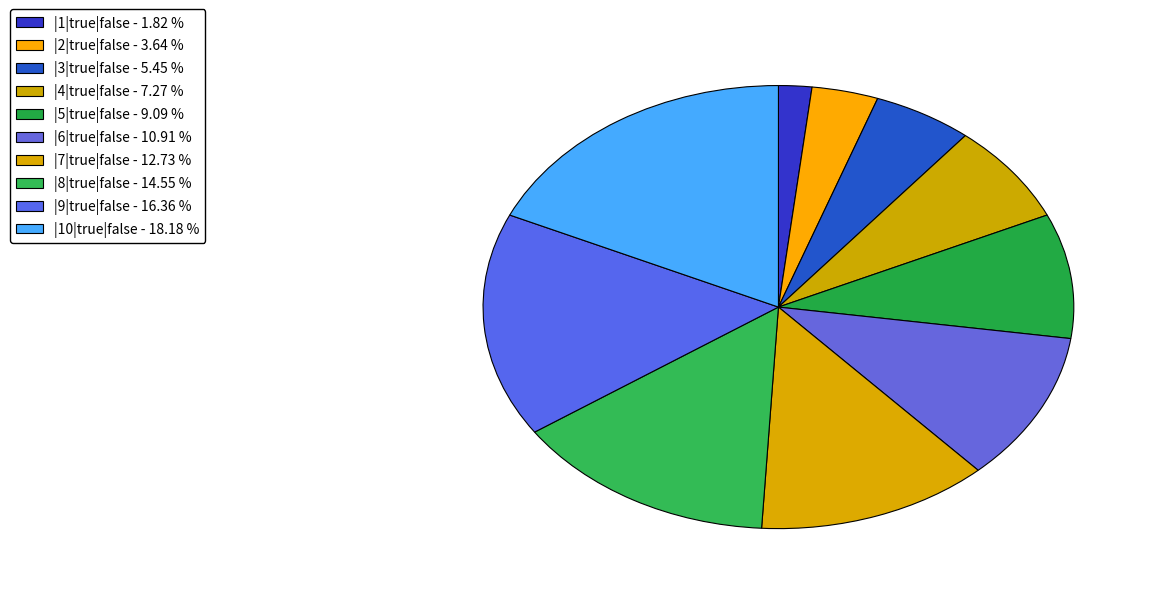

Is there a majority slice in this chart?

No